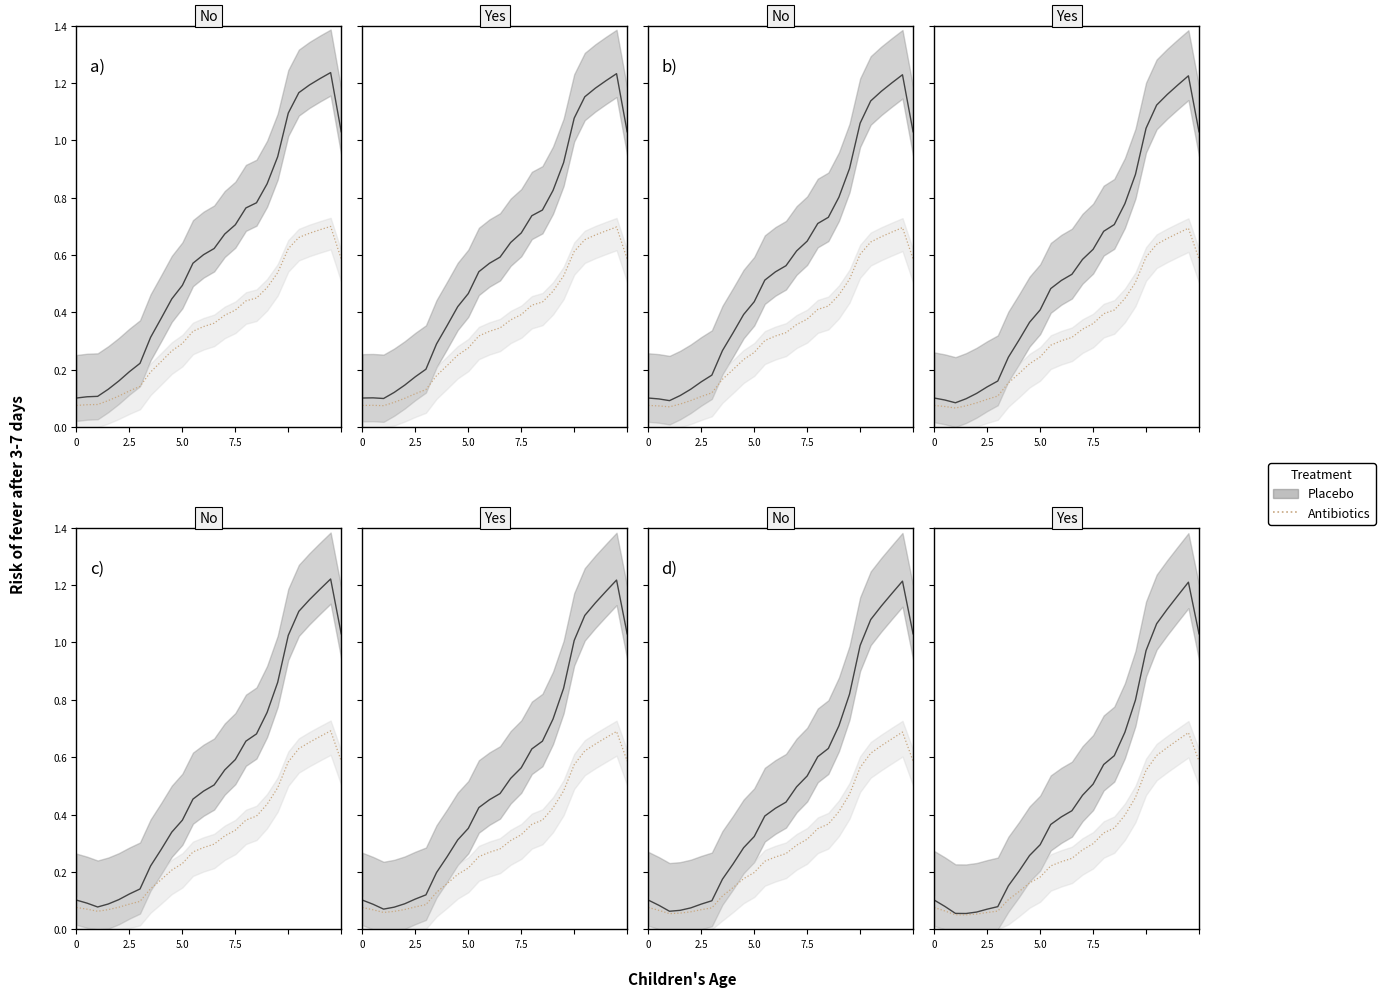

Reading right to left, extract all data points from this chart.

1.0	1.2	1.2	1.2	1.2	1.1	0.9	0.8	0.8	0.8	0.7	0.7	0.6	0.6	0.6	0.5	0.4	0.4	0.3	0.2	0.2	0.2	0.1	0.1	0.1	0.1